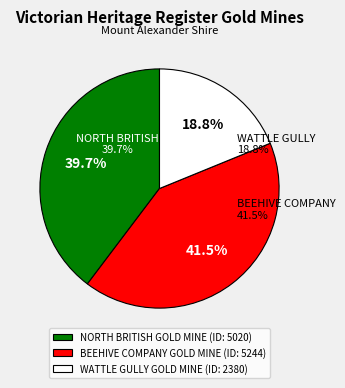

Is the sum of WATTLE GULLY GOLD MINE and BEEHIVE COMPANY GOLD MINE greater than half?

Yes